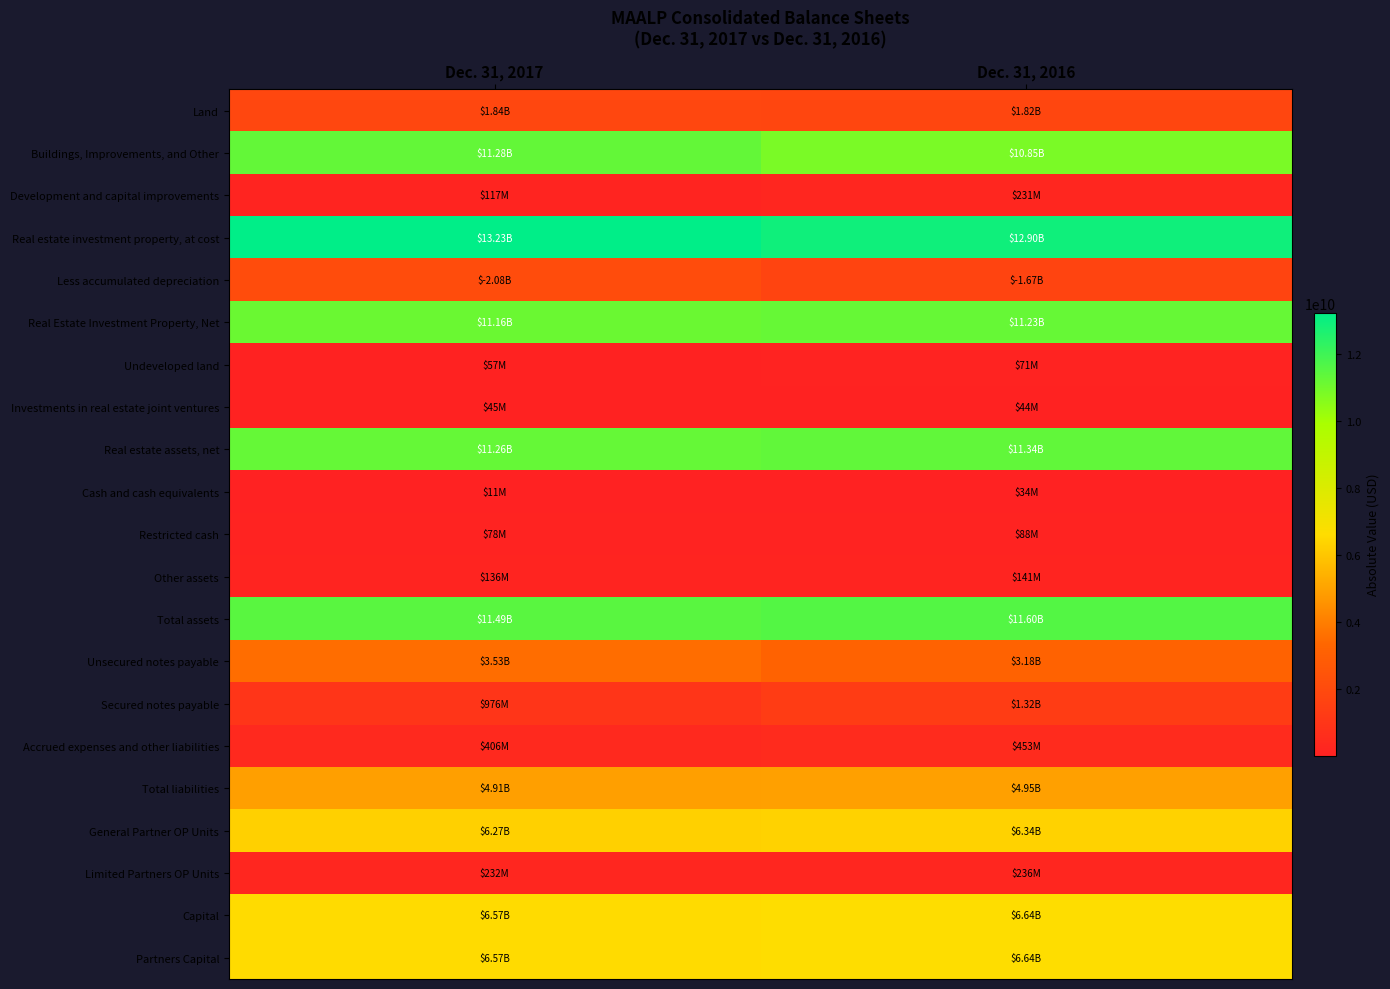

What is the total value across all series at Dec. 31, 2016?

91787265000